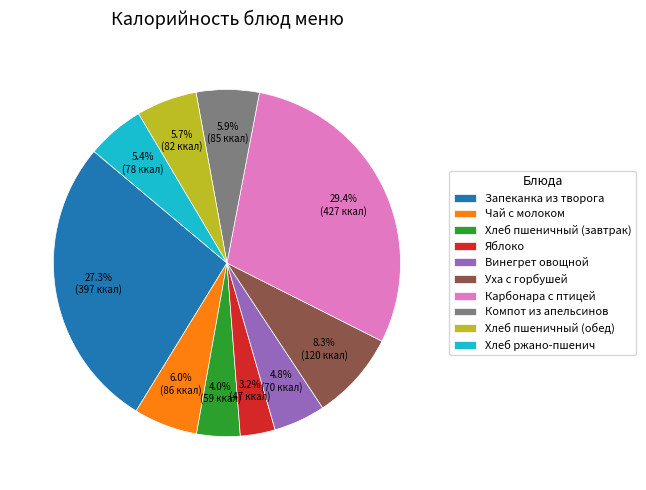

To the nearest percent, what is the average slice percentage?

10%